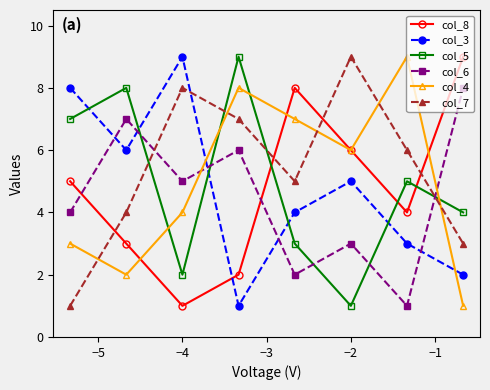

At how many categories does at least one series exceed 3?

8